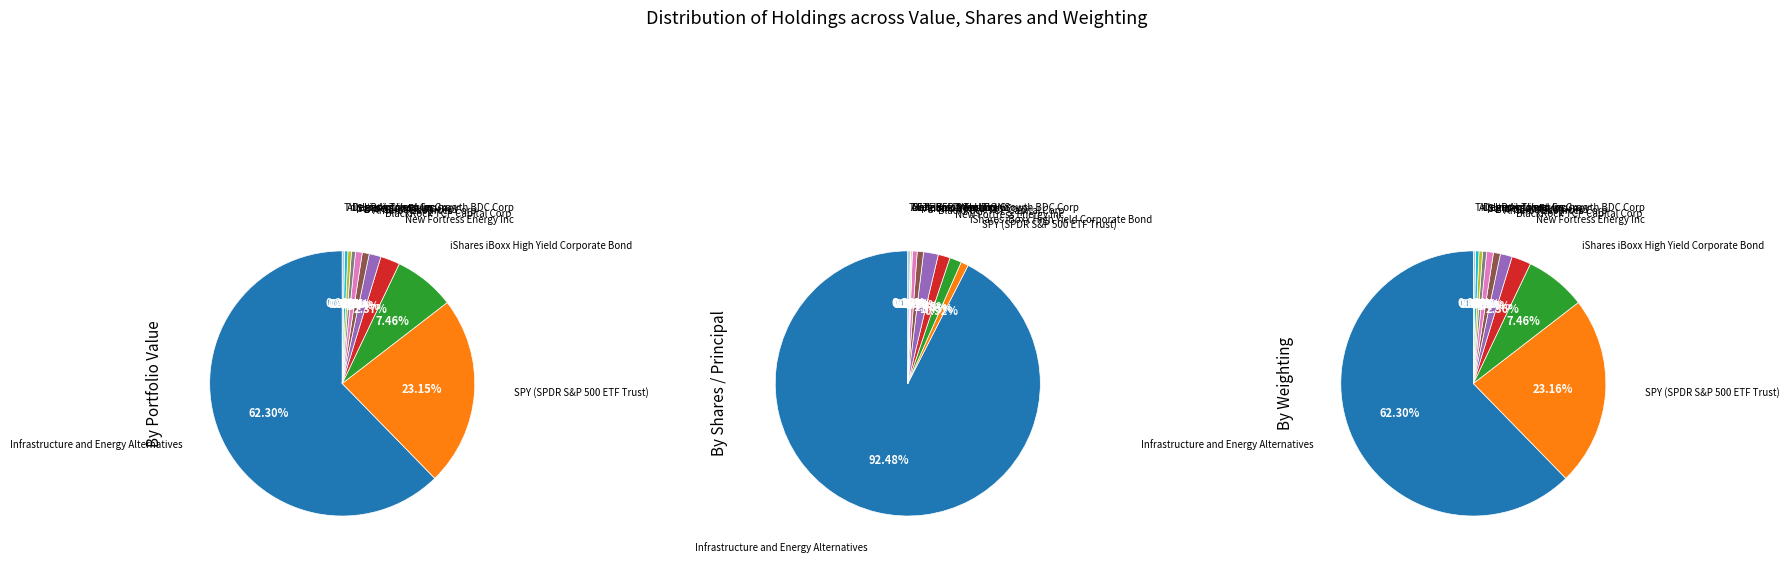

Count the number of slices in the pie.

11